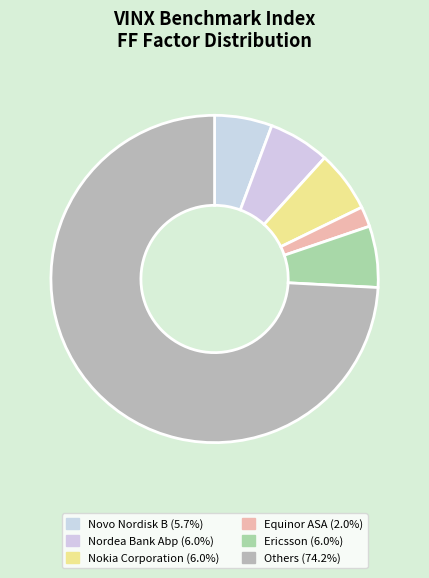

How many slices are in this pie chart?

6